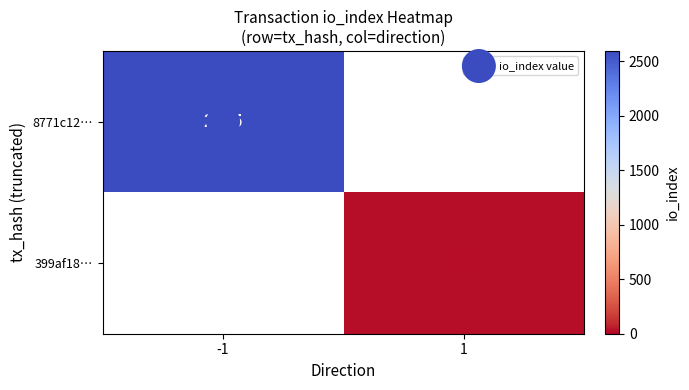

Is the value of 399af18… at 1 greater than the value of io_index value at -1?

Yes